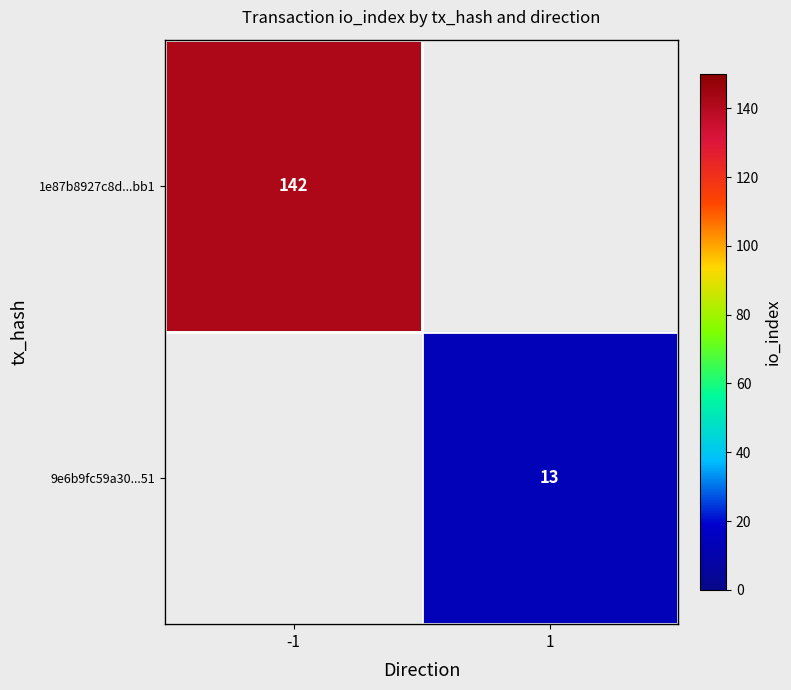

Is it true that 1e87b8927c8d...bb1 equals 73 at -1?

False